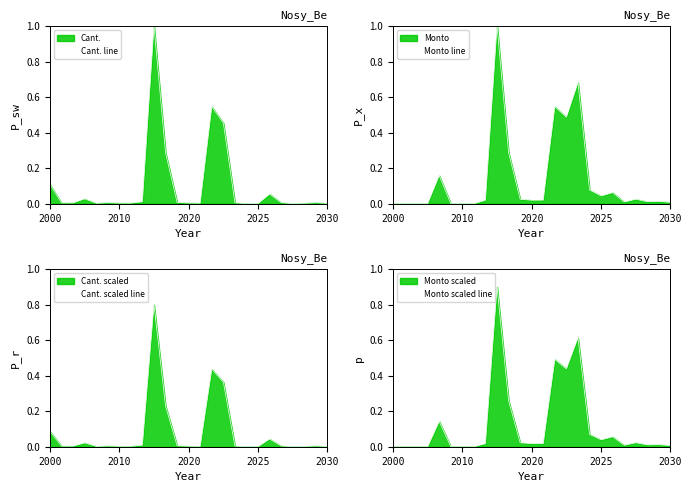

What is the sum of all Cant. scaled line values?

2.0